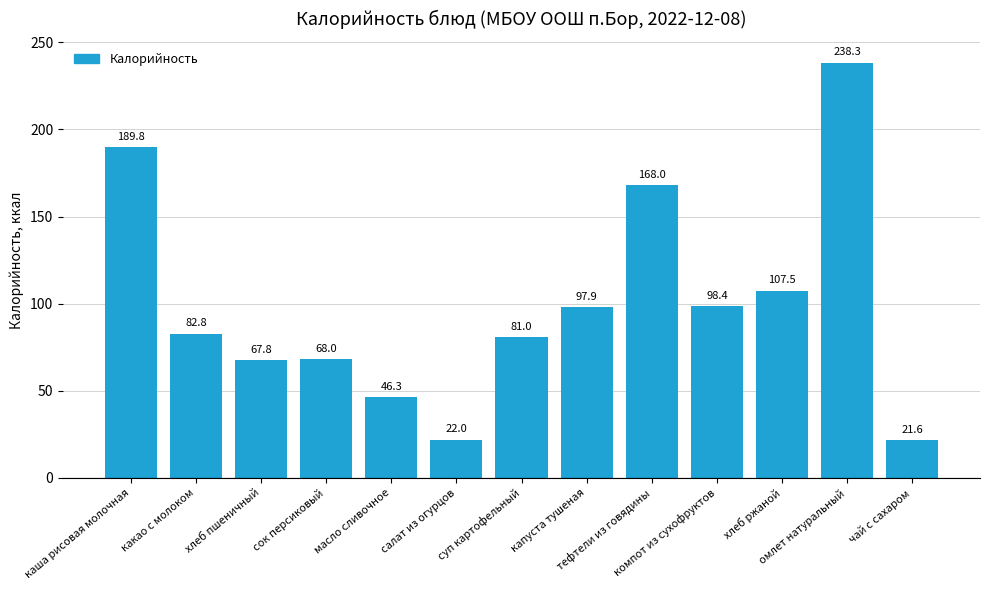

What is the minimum value shown in the chart?

21.6